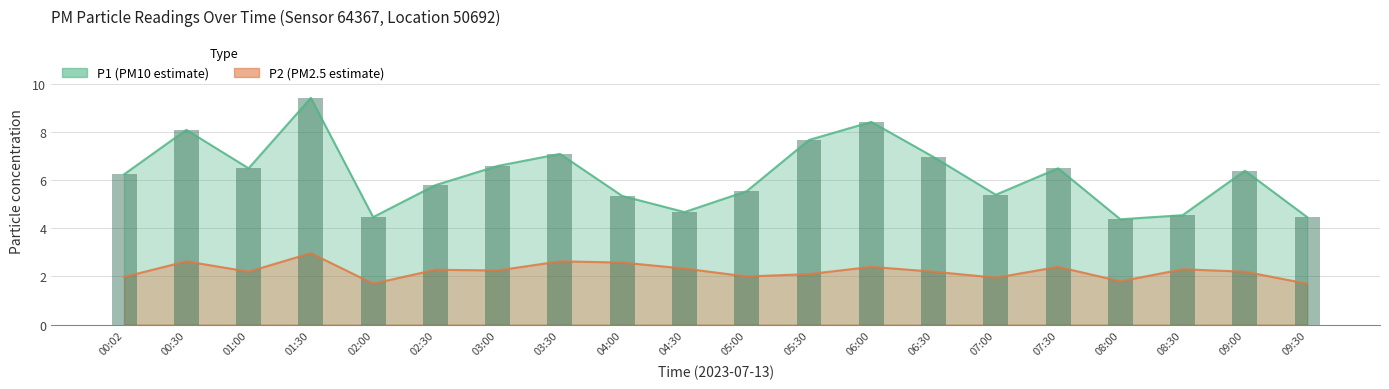

Rank the series by their average value, from highest to lowest.

P1, P2